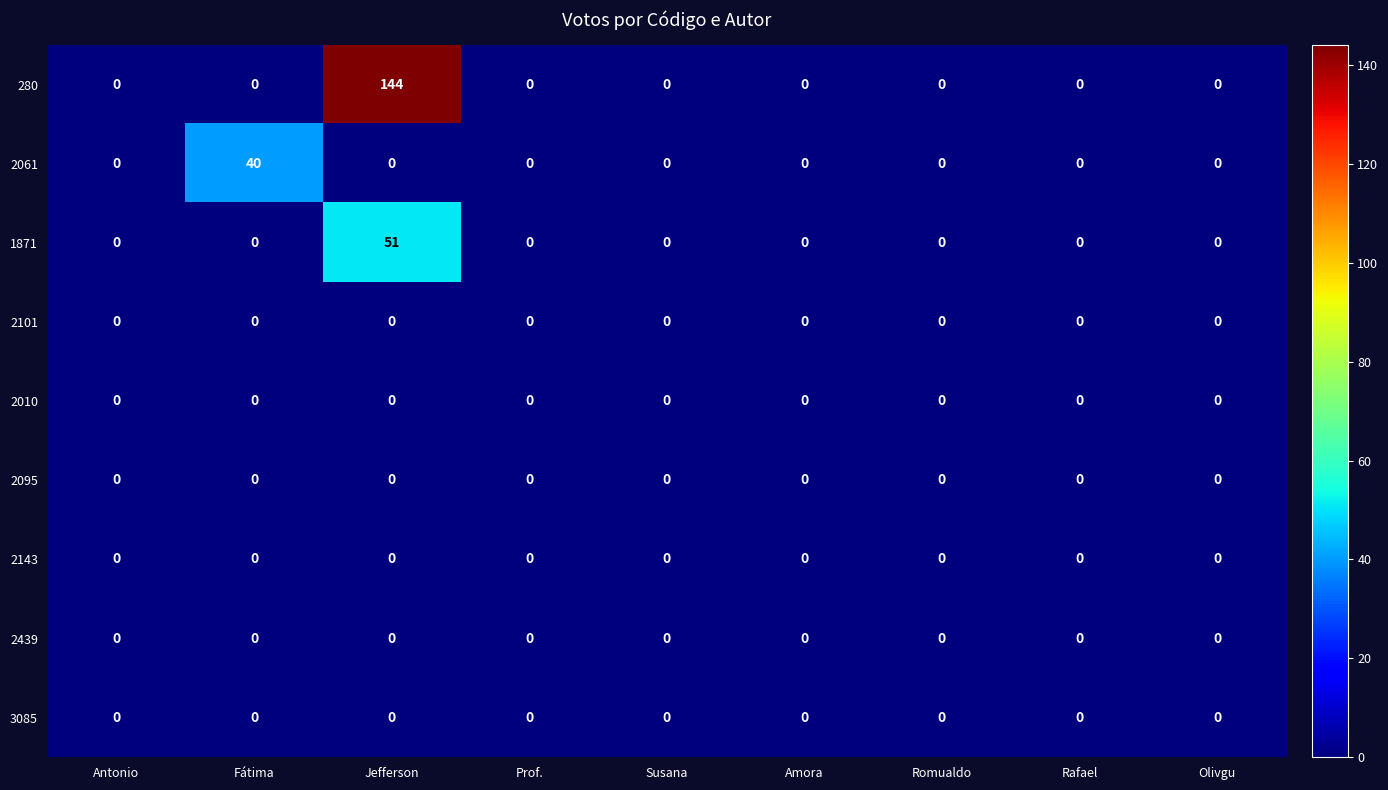

At which category is the sum across all series the highest?

Jefferson